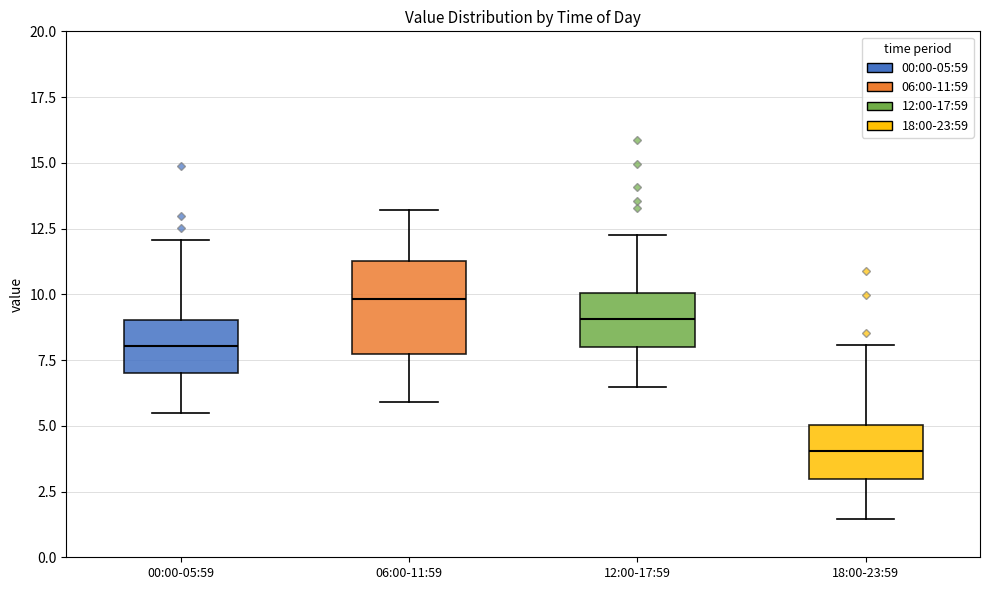

Where is the upper edge of the box for 00:00-05:59 on the y-axis? The values are not printed on the chart, so give them approximately, as read against the axis.

9.0